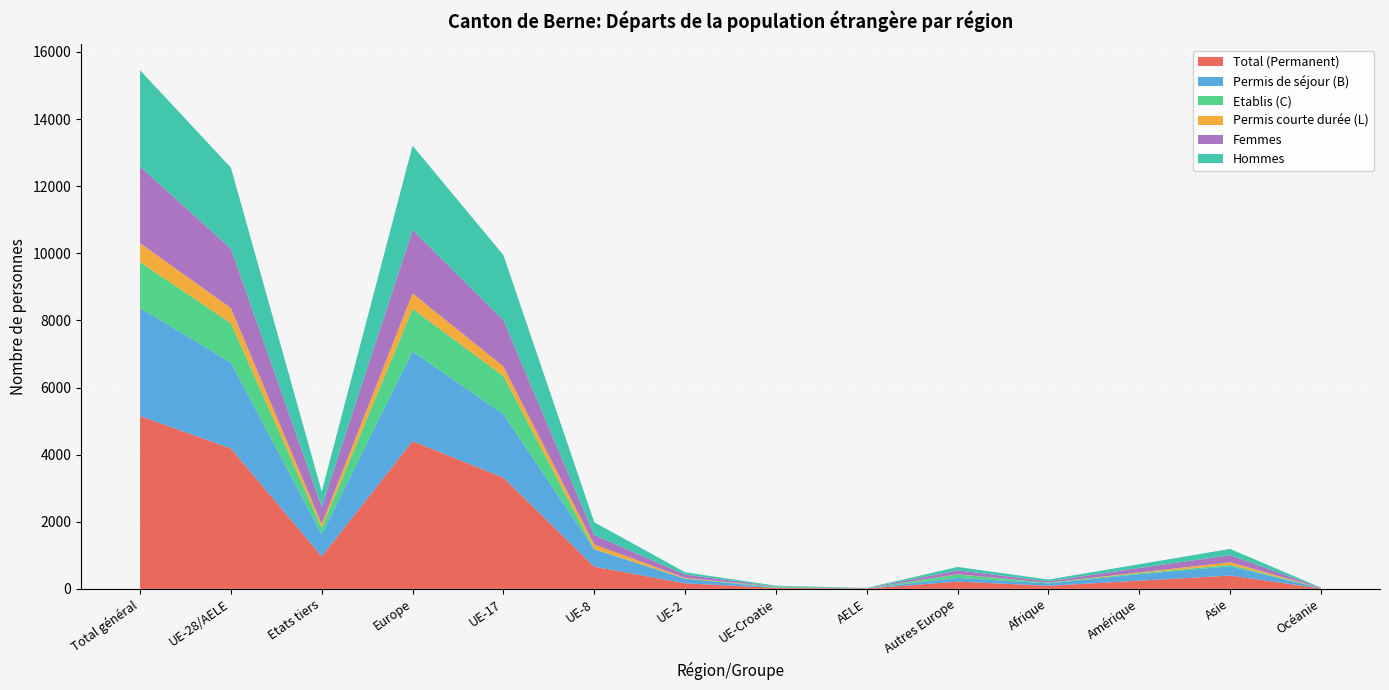

Reading left to right, transcribe all the data shown in this chart.

Total (Permanent): Total général=5151	UE-28/AELE=4184	Etats tiers=967	Europe=4402	UE-17=3315	UE-8=662	UE-2=165	UE-Croatie=32	AELE=10	Autres Europe=218	Afrique=93	Amérique=245	Asie=397	Océanie=13
Permis de séjour (B): Total général=3221	UE-28/AELE=2562	Etats tiers=659	Europe=2672	UE-17=1892	UE-8=516	UE-2=141	UE-Croatie=7	AELE=6	Autres Europe=110	Afrique=70	Amérique=192	Asie=275	Océanie=11
Etablis (C): Total général=1365	UE-28/AELE=1168	Etats tiers=197	Europe=1270	UE-17=1133	UE-8=7	UE-2=1	UE-Croatie=25	AELE=2	Autres Europe=102	Afrique=21	Amérique=30	Asie=43	Océanie=1
Permis courte durée (L): Total général=565	UE-28/AELE=454	Etats tiers=111	Europe=460	UE-17=290	UE-8=139	UE-2=23	UE-Croatie=0	AELE=2	Autres Europe=6	Afrique=2	Amérique=23	Asie=79	Océanie=1
Femmes: Total général=2281	UE-28/AELE=1770	Etats tiers=511	Europe=1887	UE-17=1378	UE-8=280	UE-2=97	UE-Croatie=11	AELE=4	Autres Europe=117	Afrique=42	Amérique=134	Asie=209	Océanie=8
Hommes: Total général=2870	UE-28/AELE=2414	Etats tiers=456	Europe=2515	UE-17=1937	UE-8=382	UE-2=68	UE-Croatie=21	AELE=6	Autres Europe=101	Afrique=51	Amérique=111	Asie=188	Océanie=5